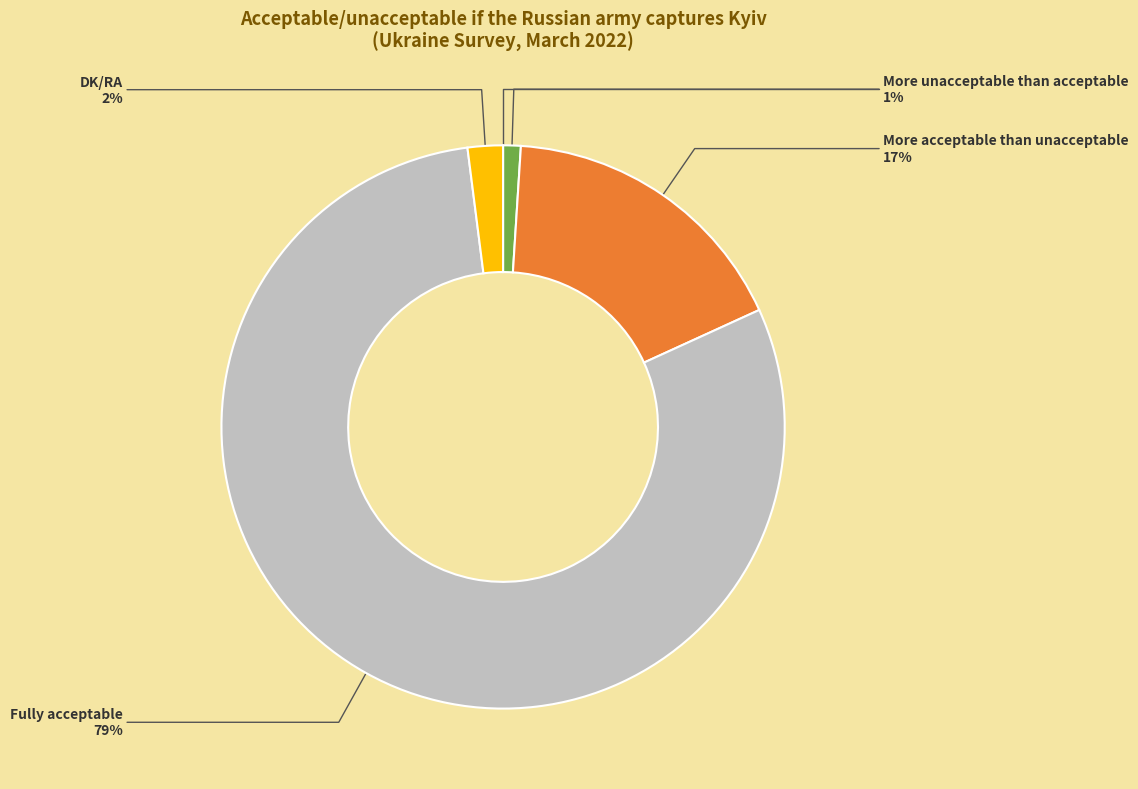

To the nearest percent, what percentage of the pie is More unacceptable than acceptable?

1%